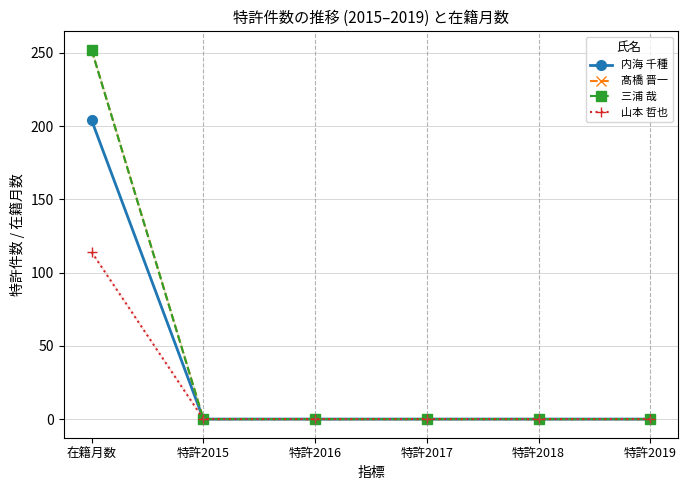

At which category is the sum across all series the highest?

在籍月数